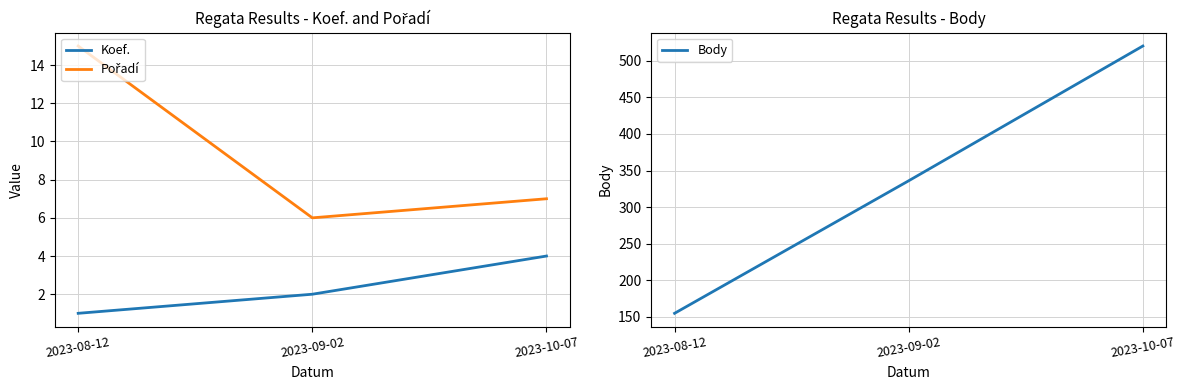

At how many categories does at least one series exceed 505?

1